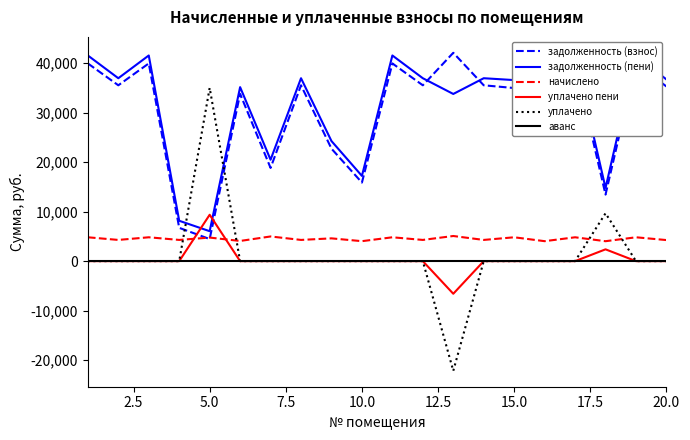

True or false: уплачено пени has more than 2 interior local peaks.

False